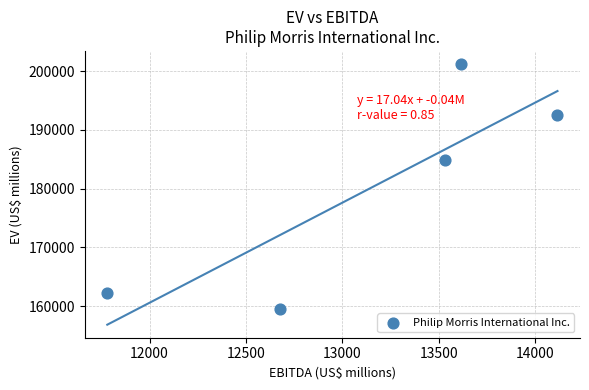

What Y value in the scatter plot is closest to 180400?

184812